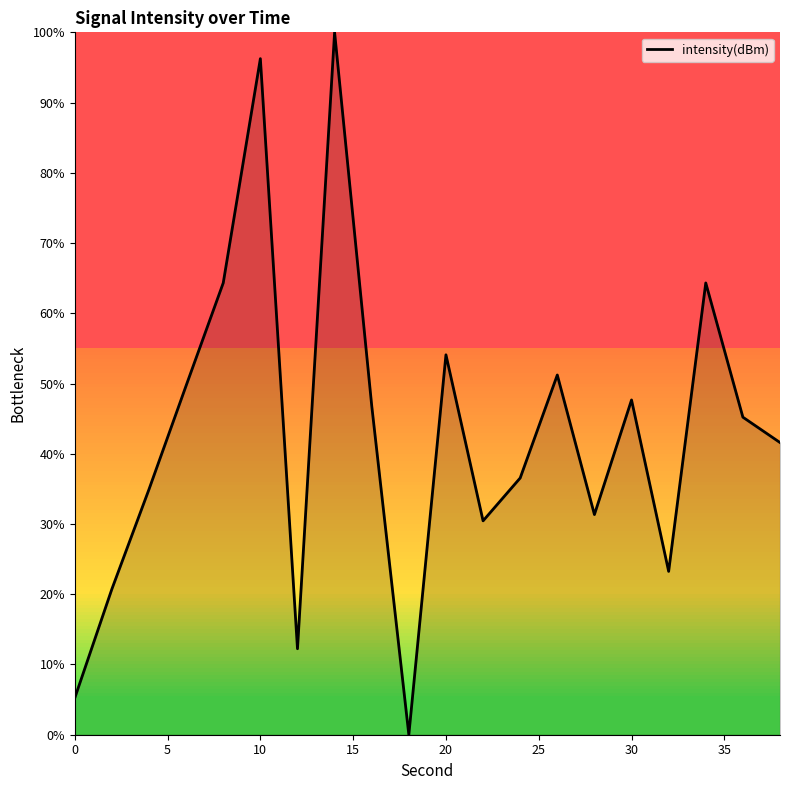

What is the greatest value displayed?

100.0